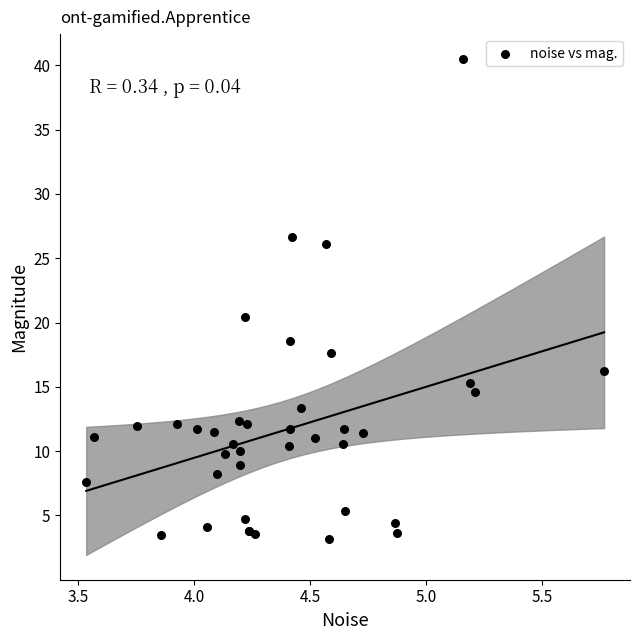

What Y value in the scatter plot is closest to 21?

20.4